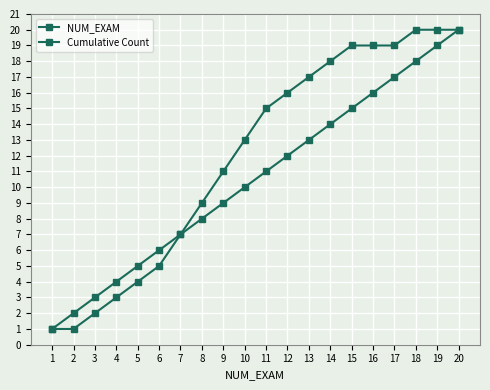

List the series in order of their overall mean, highest first.

Cumulative Count, NUM_EXAM